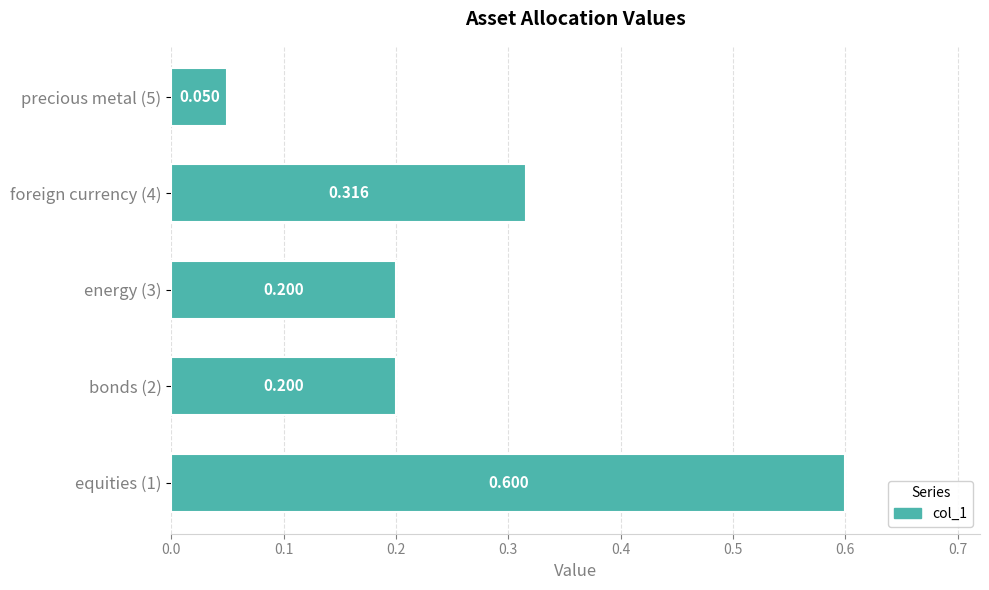

Does the chart contain stacked bars?

No